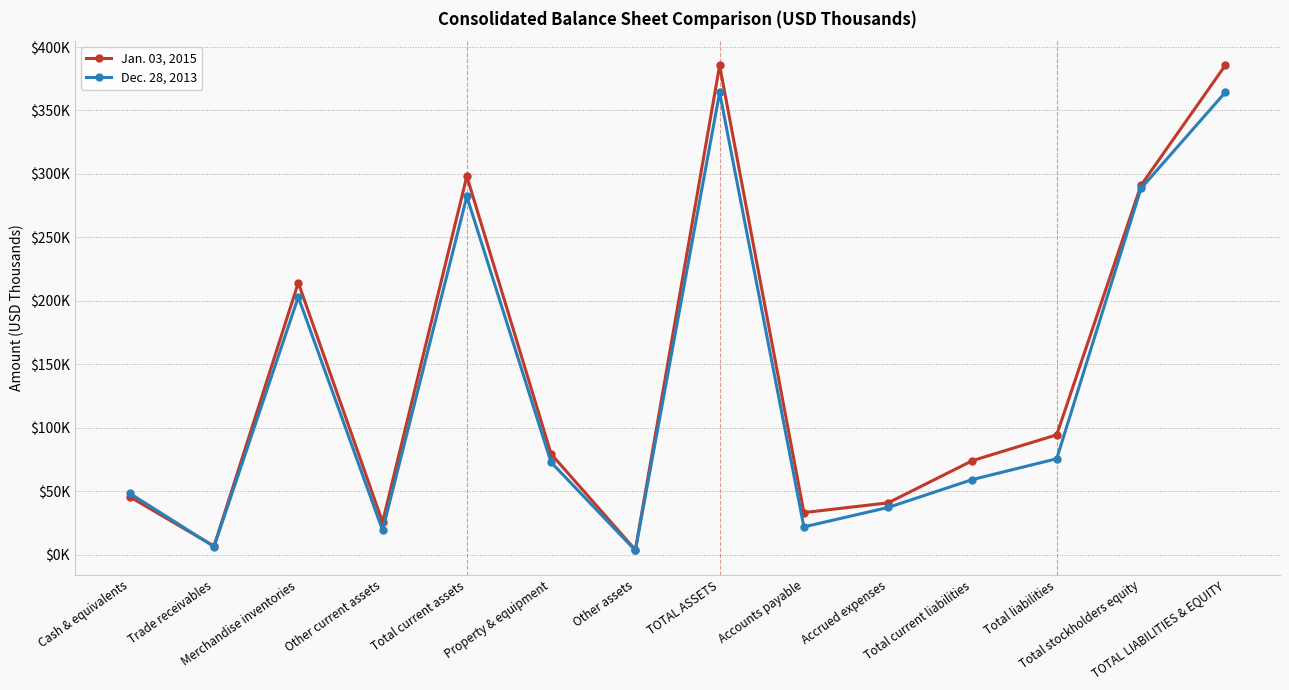

Is this an area chart (filled region under the line)?

No